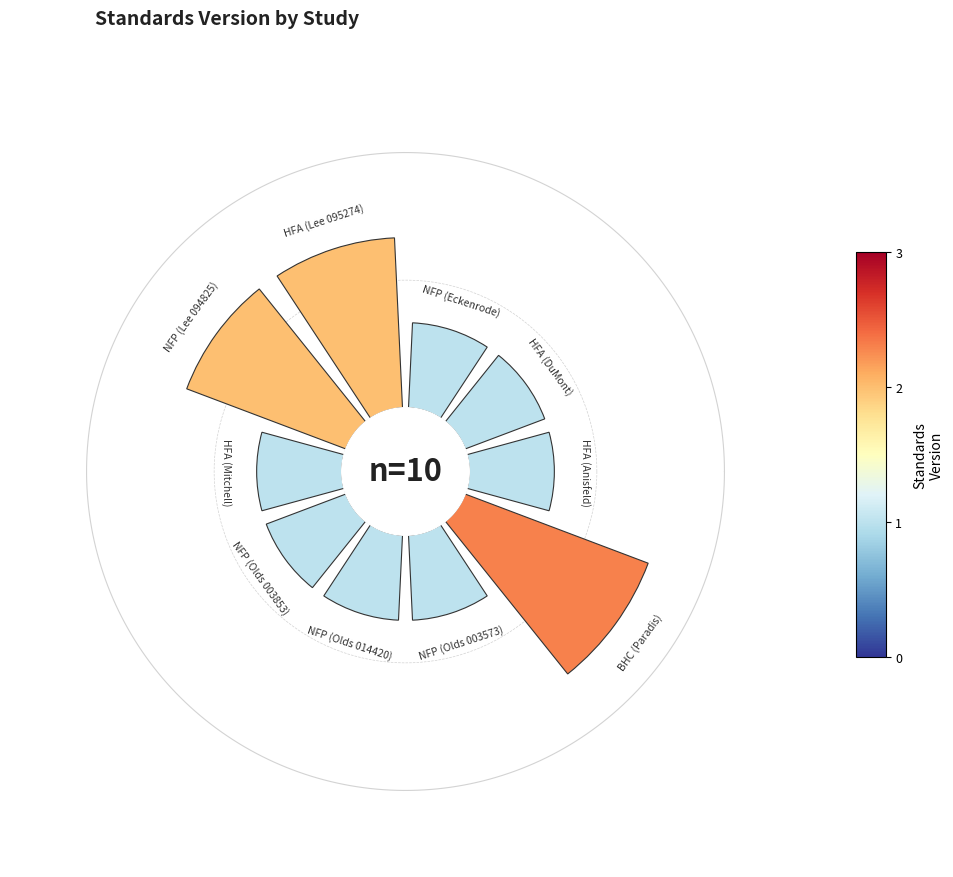

What portion of the pie excludes 0?

92.5%